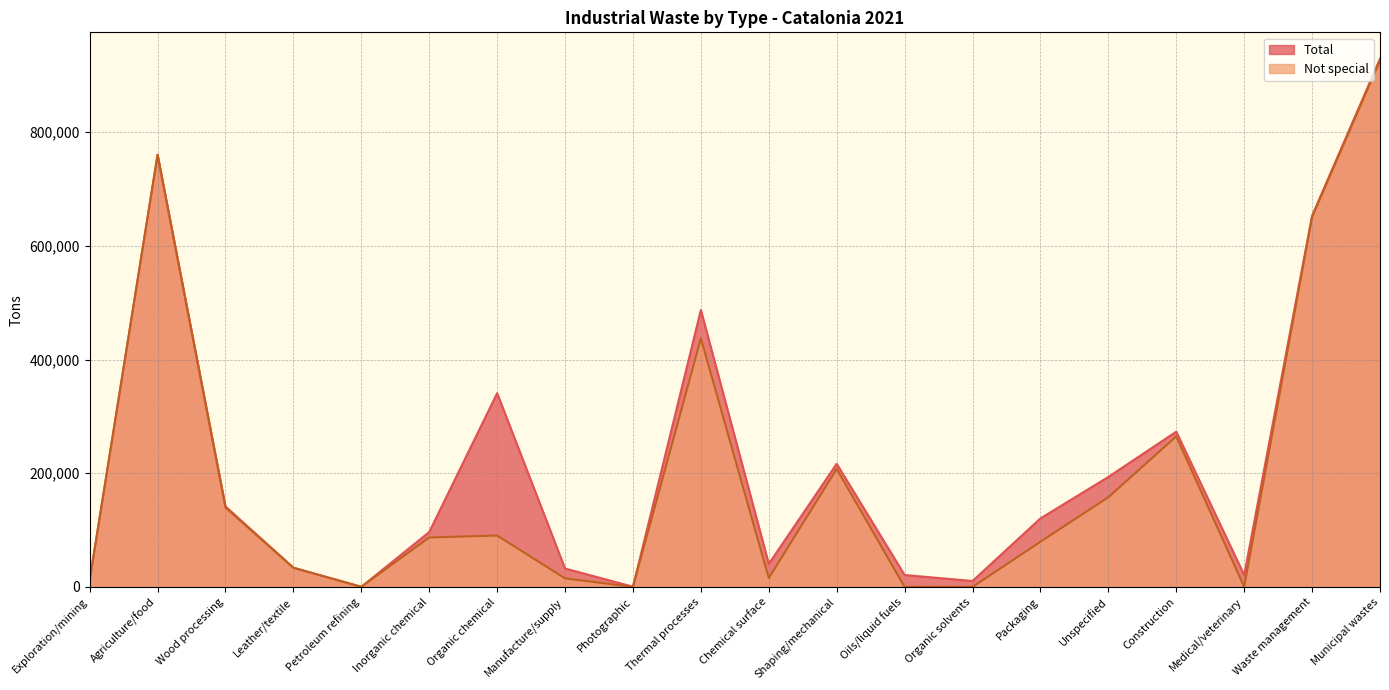

At which label does Total first exceed 120524?

Agriculture/food